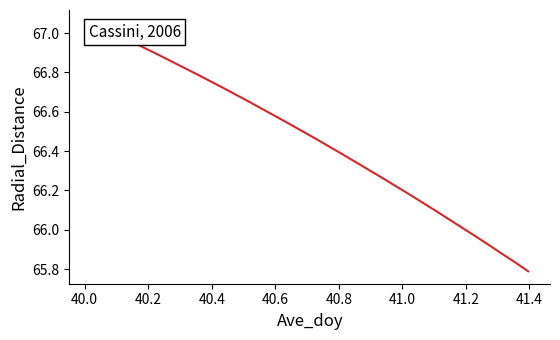

What is the difference between the maximum and minimum values?

1.3